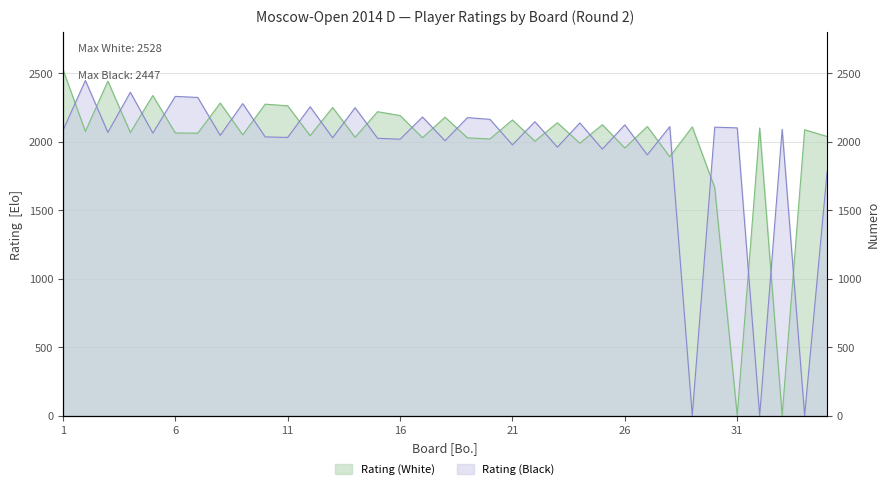

How many times do Rating (White) and Rating (Black) cross each other?

28